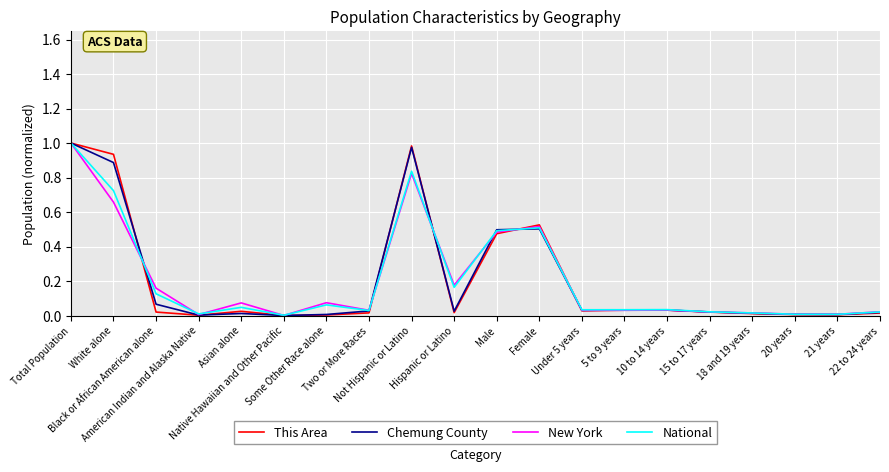

List the series in order of their overall mean, highest first.

National, New York, Chemung County, This Area